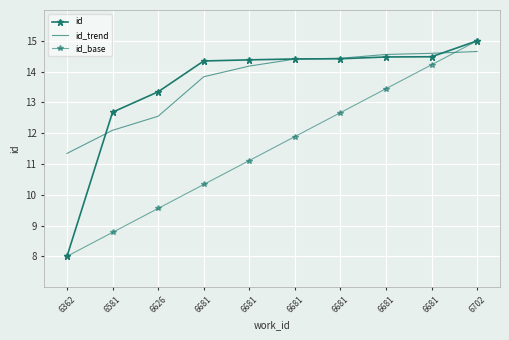

Rank the series at 6681 from highest to lowest value.

id, id_trend, id_base